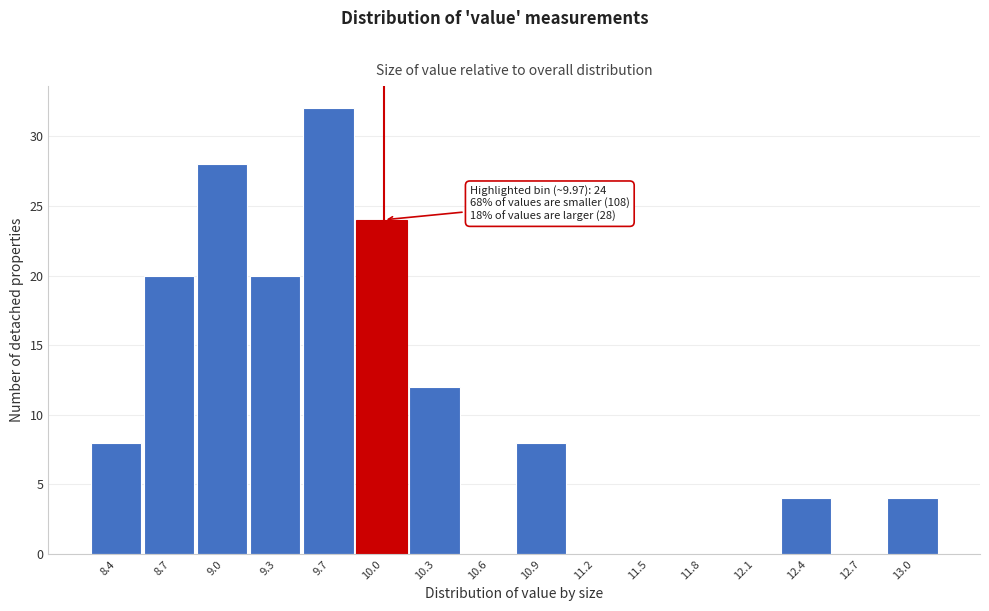

Which range on the x-axis has the tallest bar?

9.50 to 9.80